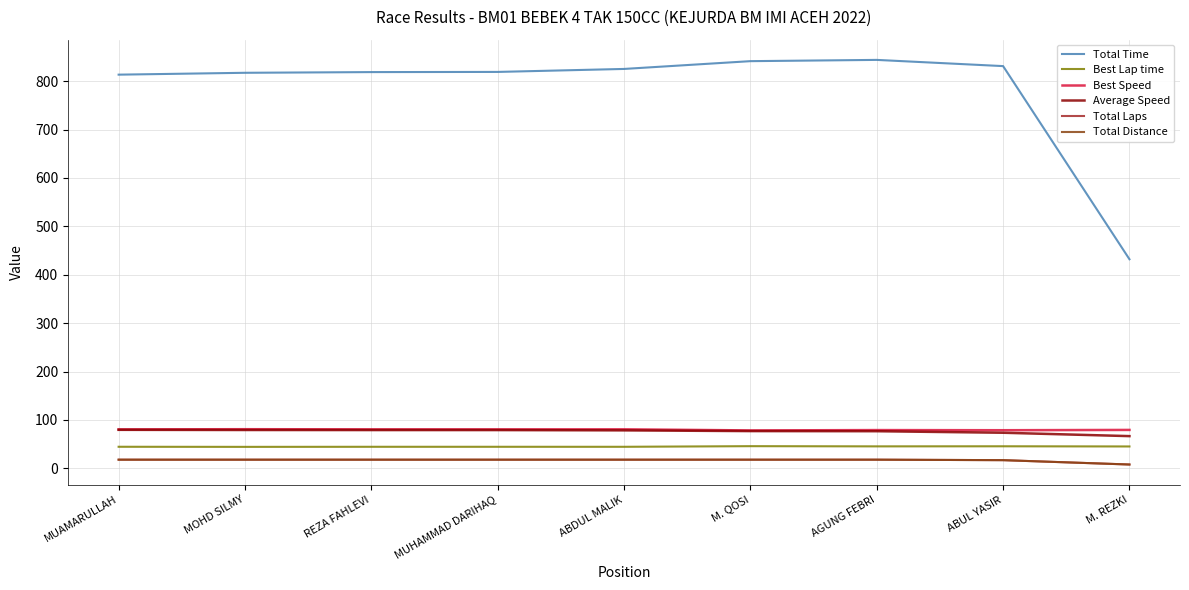

What is the maximum value shown in the chart?

843.8